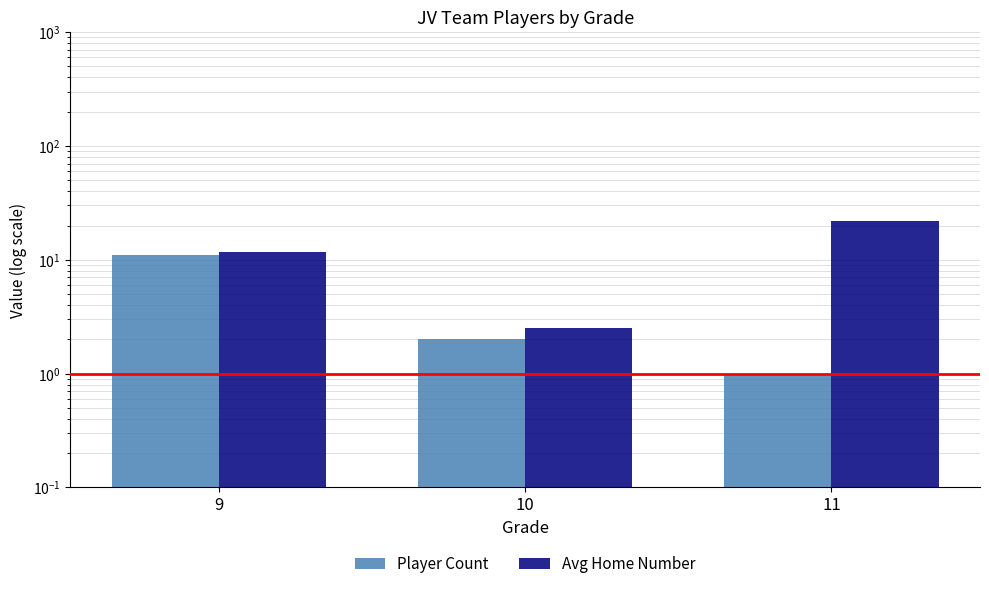

Rank the categories by Avg Home Number value from highest to lowest.

11, 9, 10